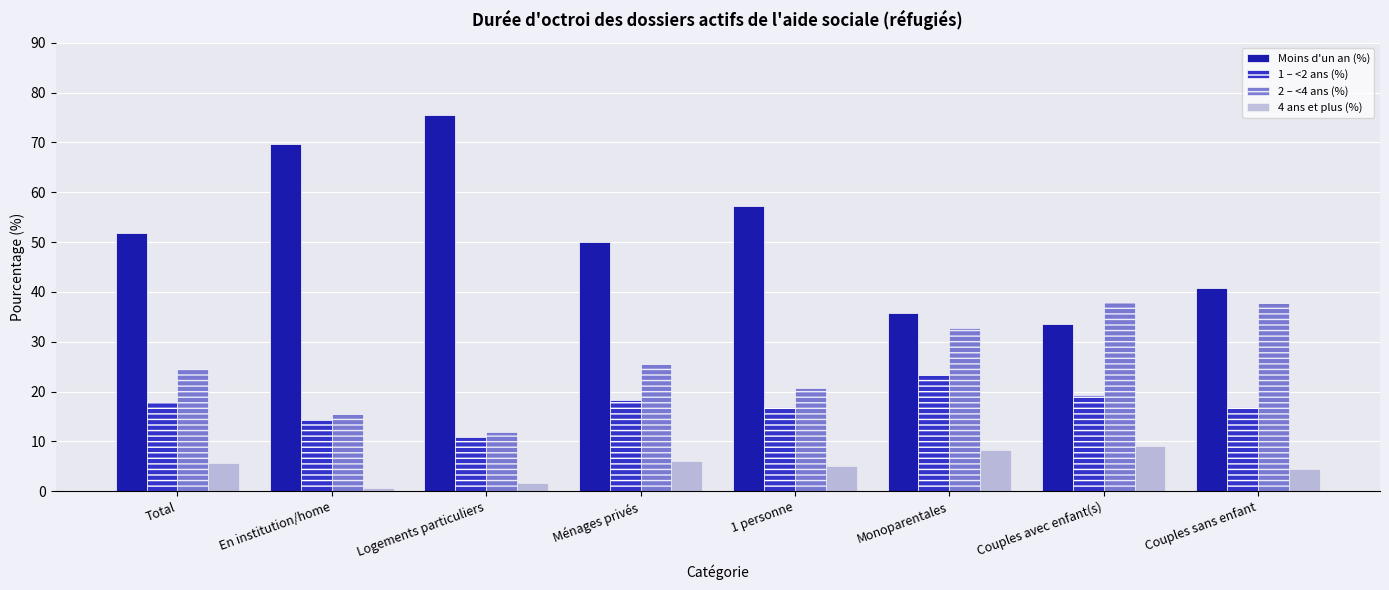

What are all the series names shown in the legend?

Moins d'un an (%), 1 – <2 ans (%), 2 – <4 ans (%), 4 ans et plus (%)